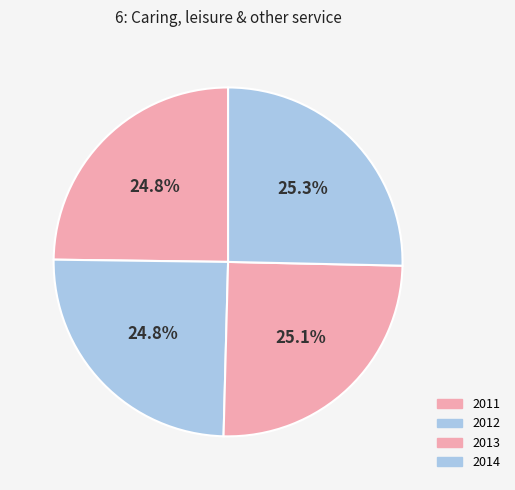

True or false: 2011 accounts for 25% of the total.

True